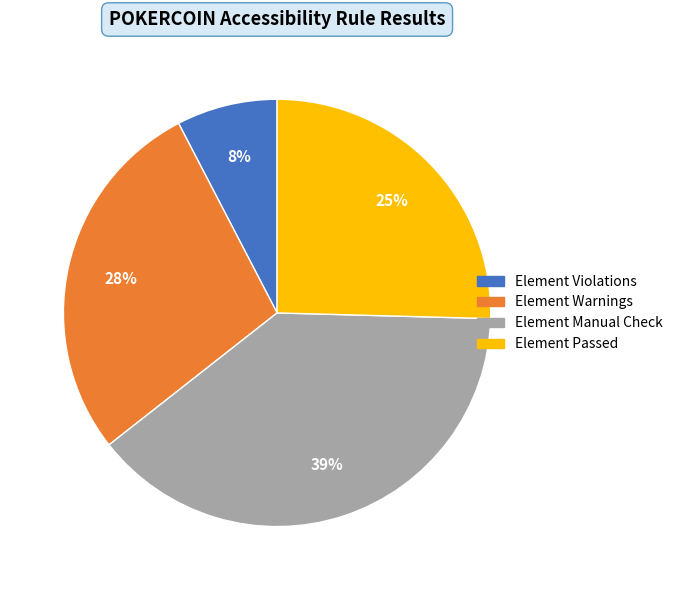

Does any single category account for the majority?

No